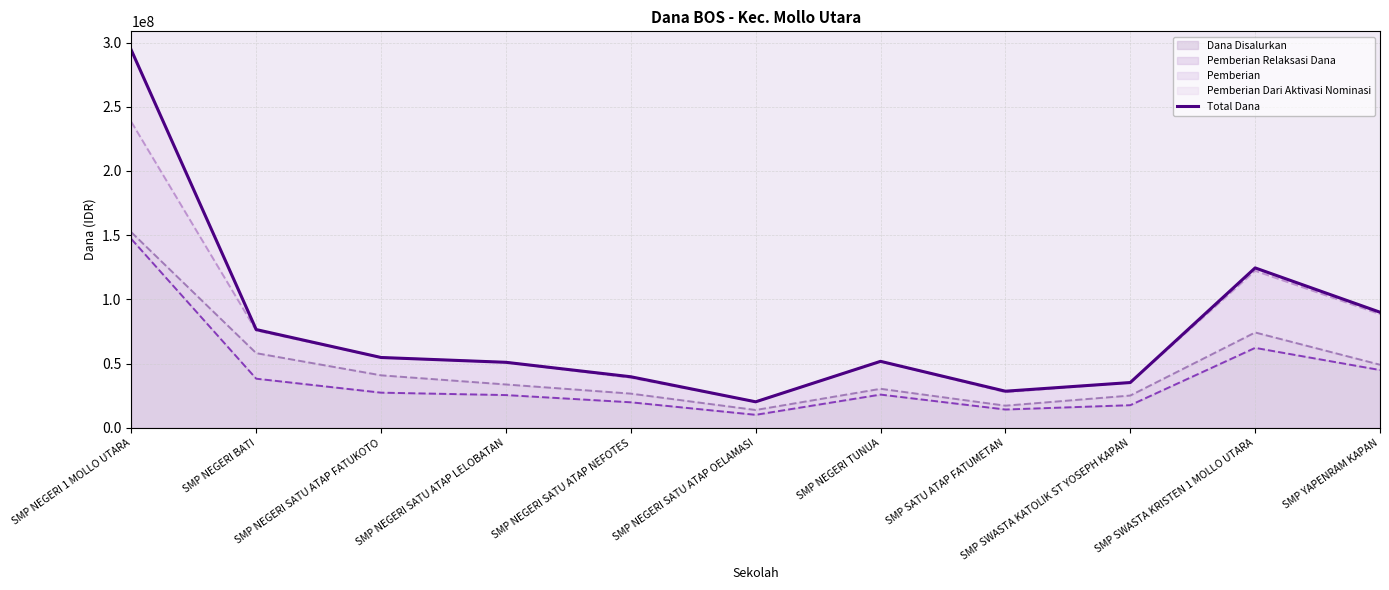

How many lines are shown in the chart?

1